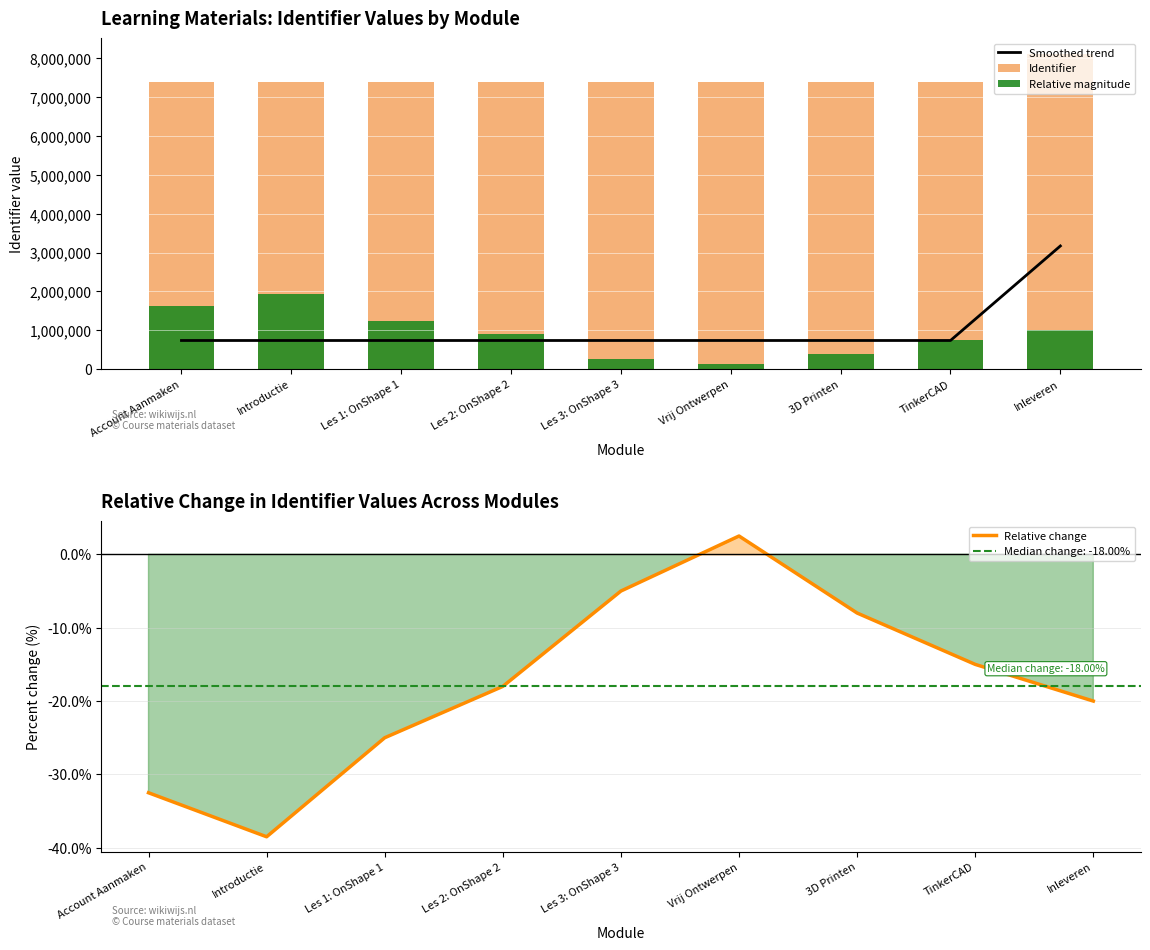

How many groups of bars are there?

9